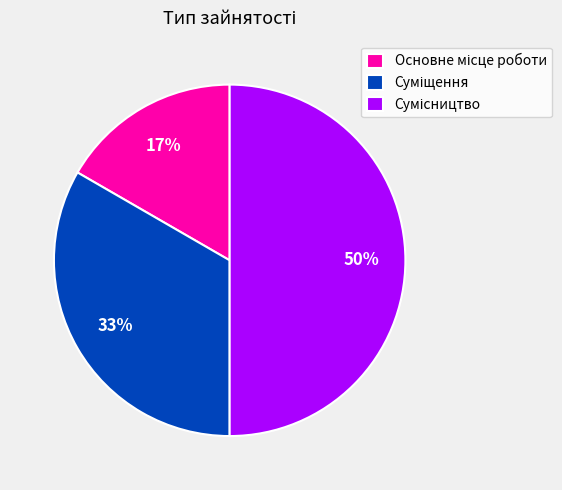

To the nearest percent, what is the difference between the largest and smallest slice percentages?

33%